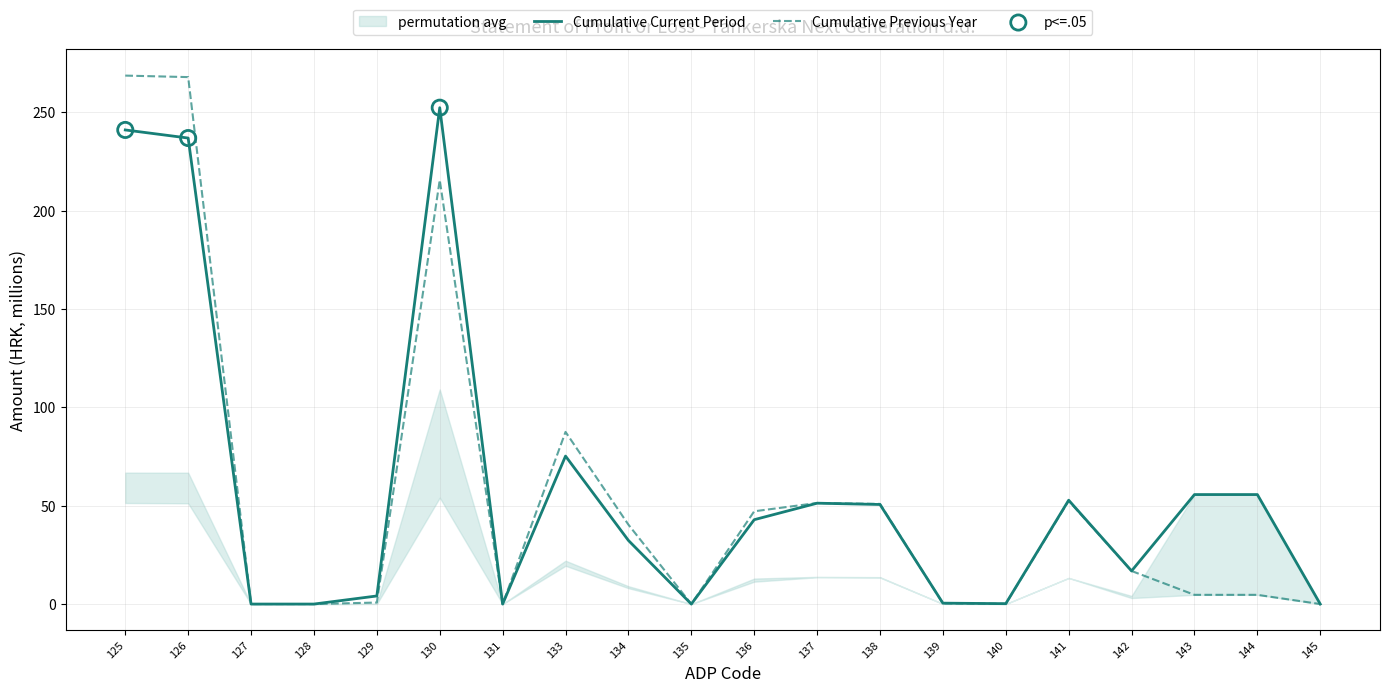

Is the value of Cumulative Previous Year at 130 greater than the value of Cumulative Current Period at 142?

Yes